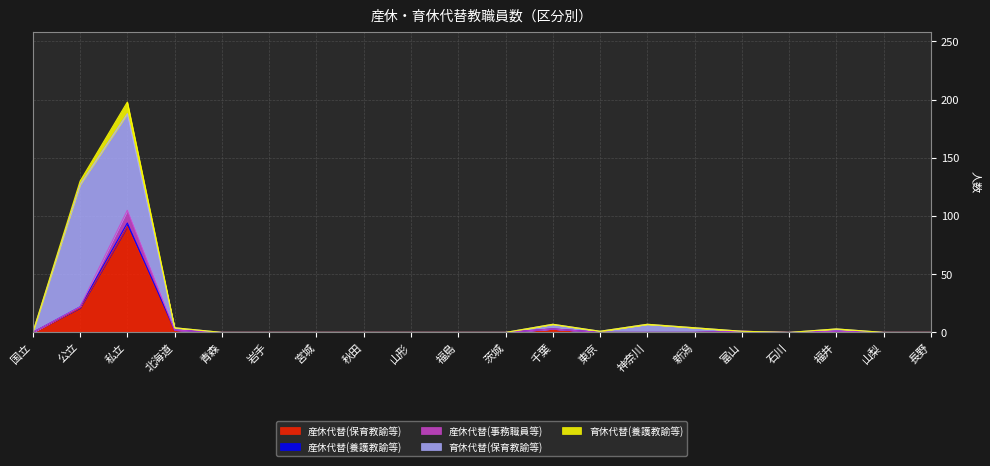

At which category is the sum across all series the highest?

私立